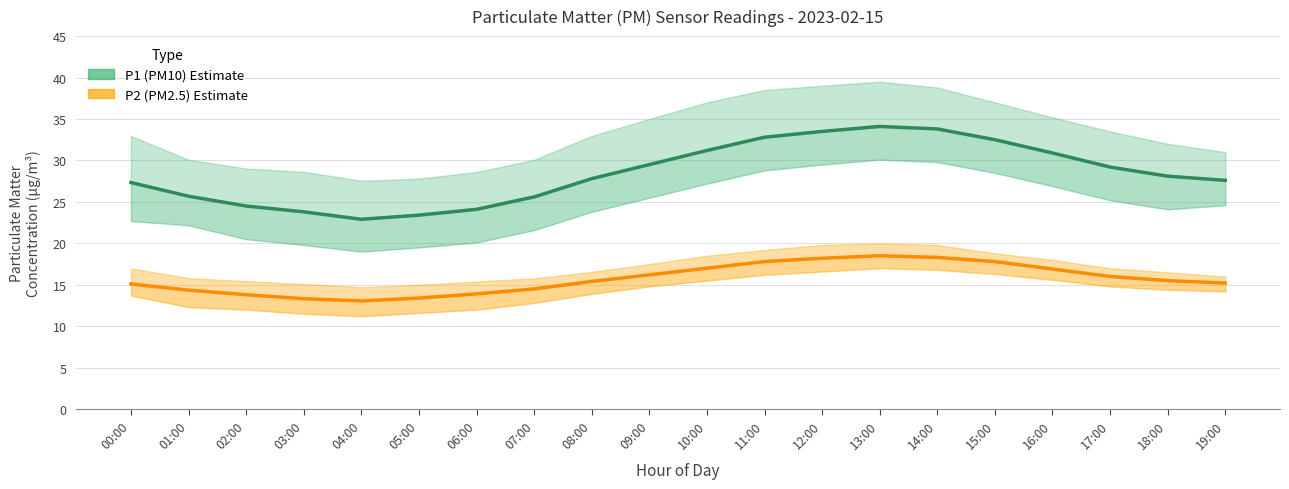

What is the sum of the P1 (PM10) values at 04:00 and 11:00?

55.7